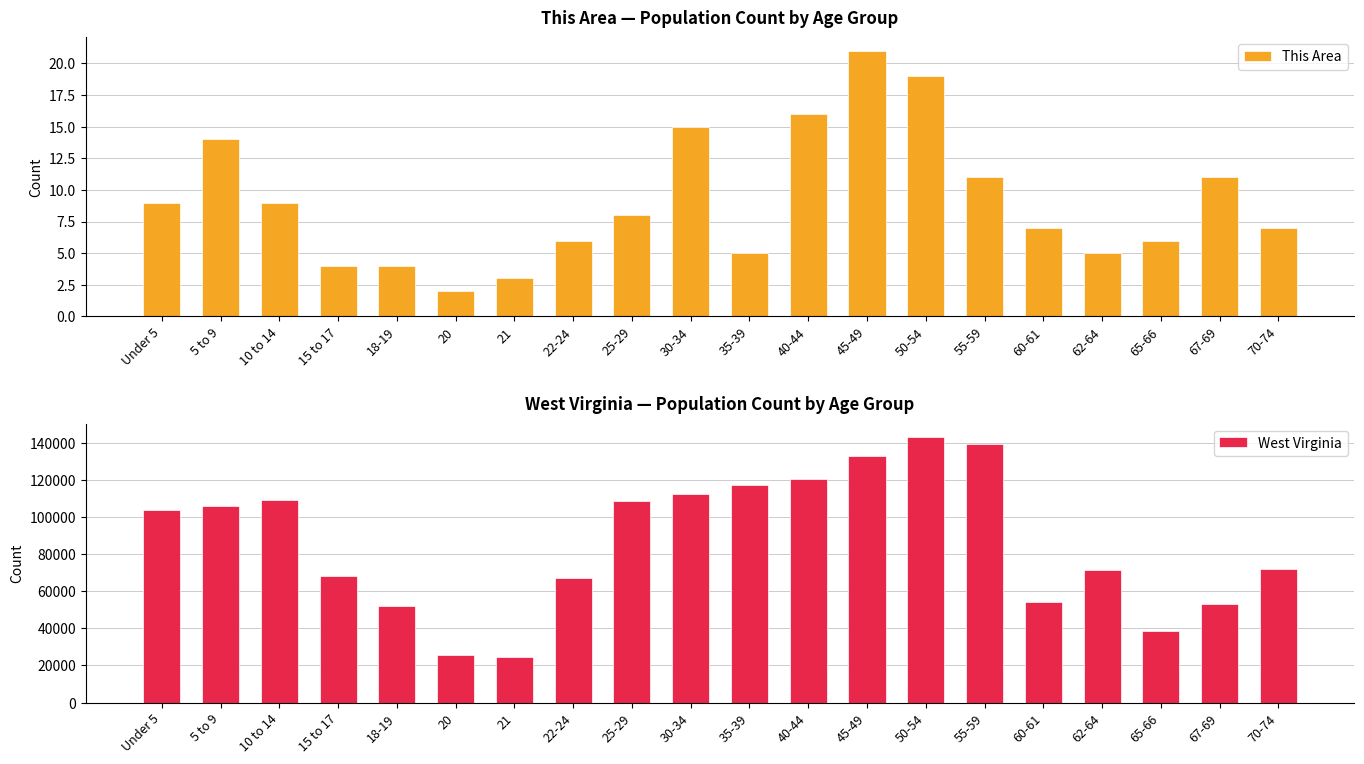

What is the label of the 16th bar from the right?

18-19